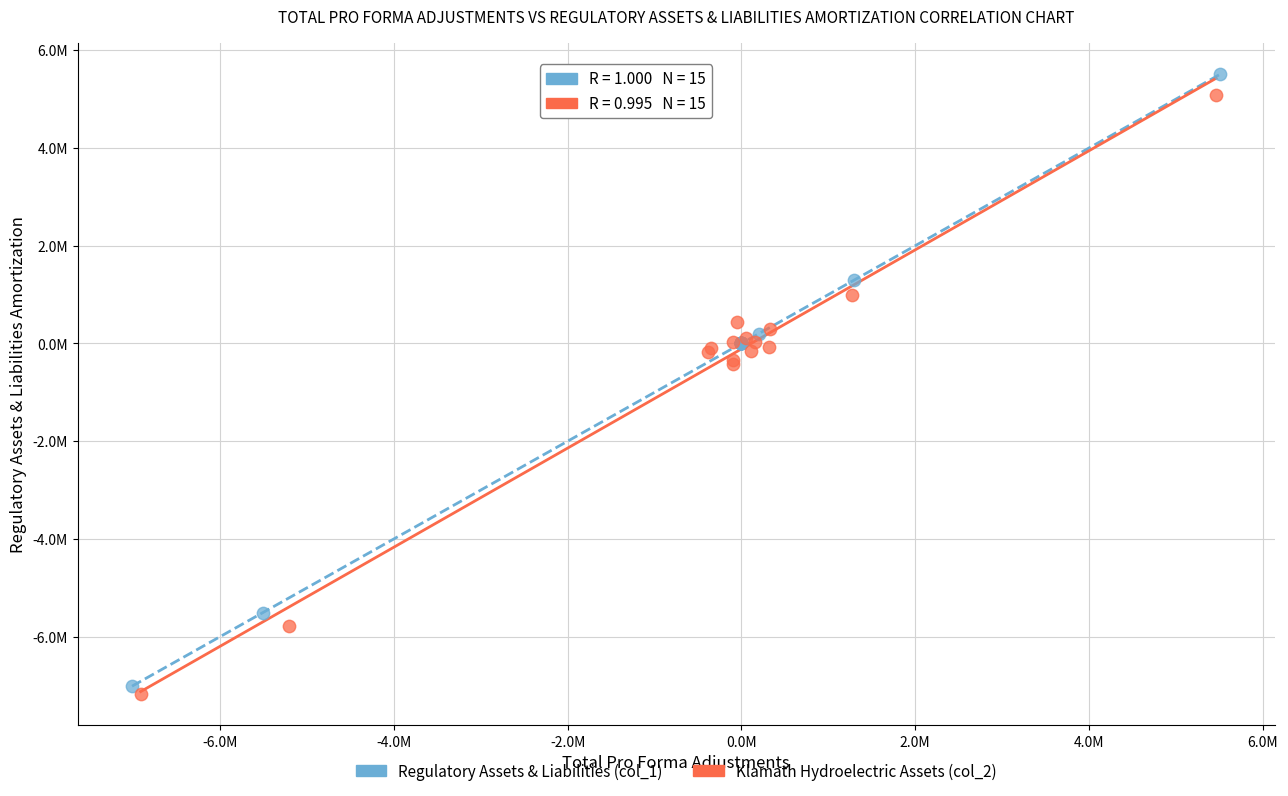

Which series reaches the minimum Y coordinate?

Klamath Hydroelectric Assets (col_2)